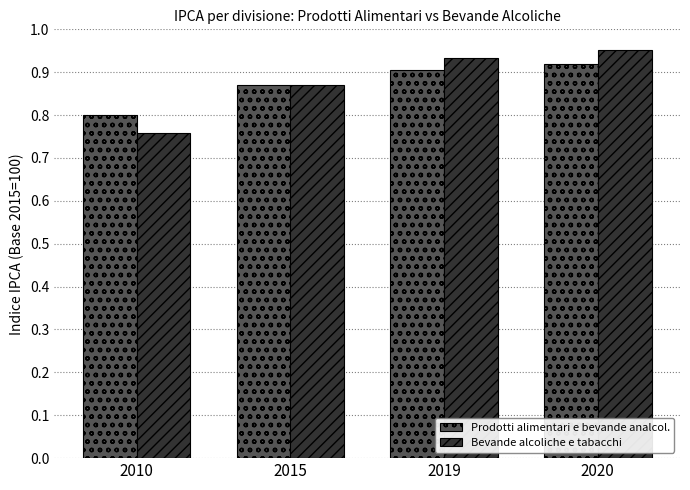

What is the difference between the maximum and minimum values in the Prodotti alimentari e bevande analcol. series?

0.1